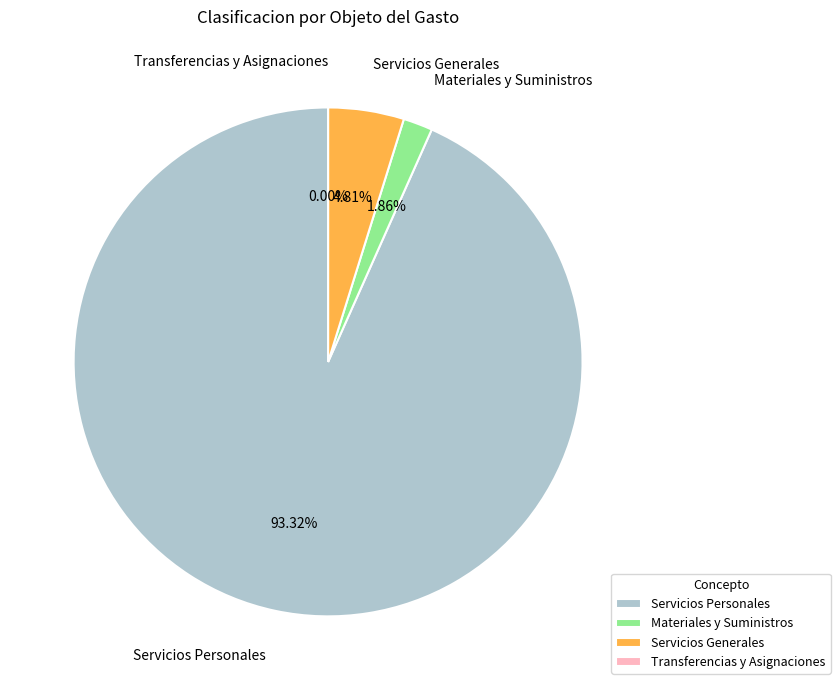

Combined, what portion of the pie is Servicios Generales and Materiales y Suministros?

6.7%